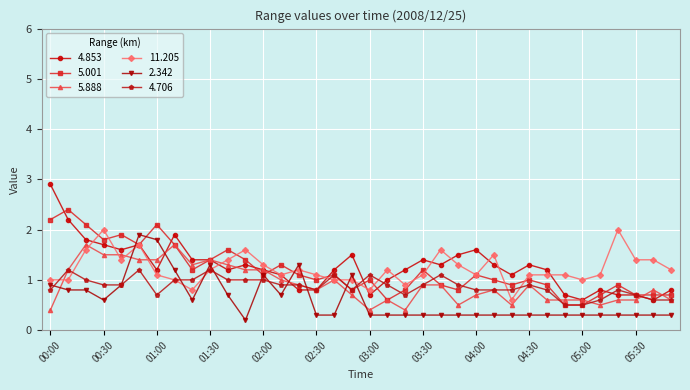

What is the value of the 11.205 point at the 7th from the left?

1.1